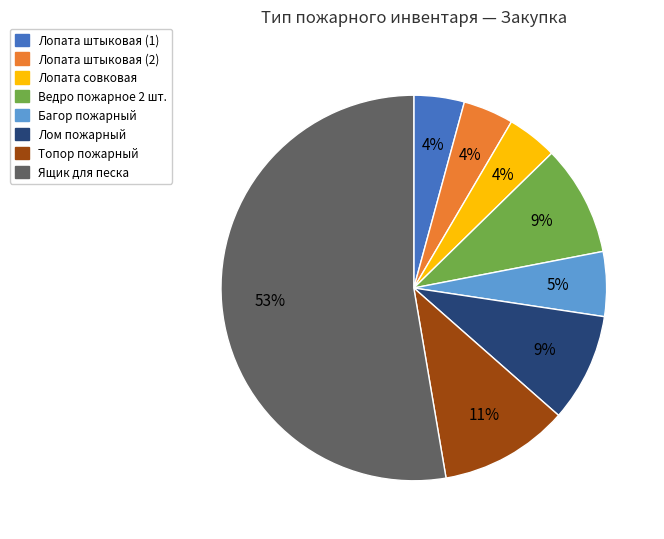

Which has a higher value, Ящик для песка or Лом пожарный?

Ящик для песка